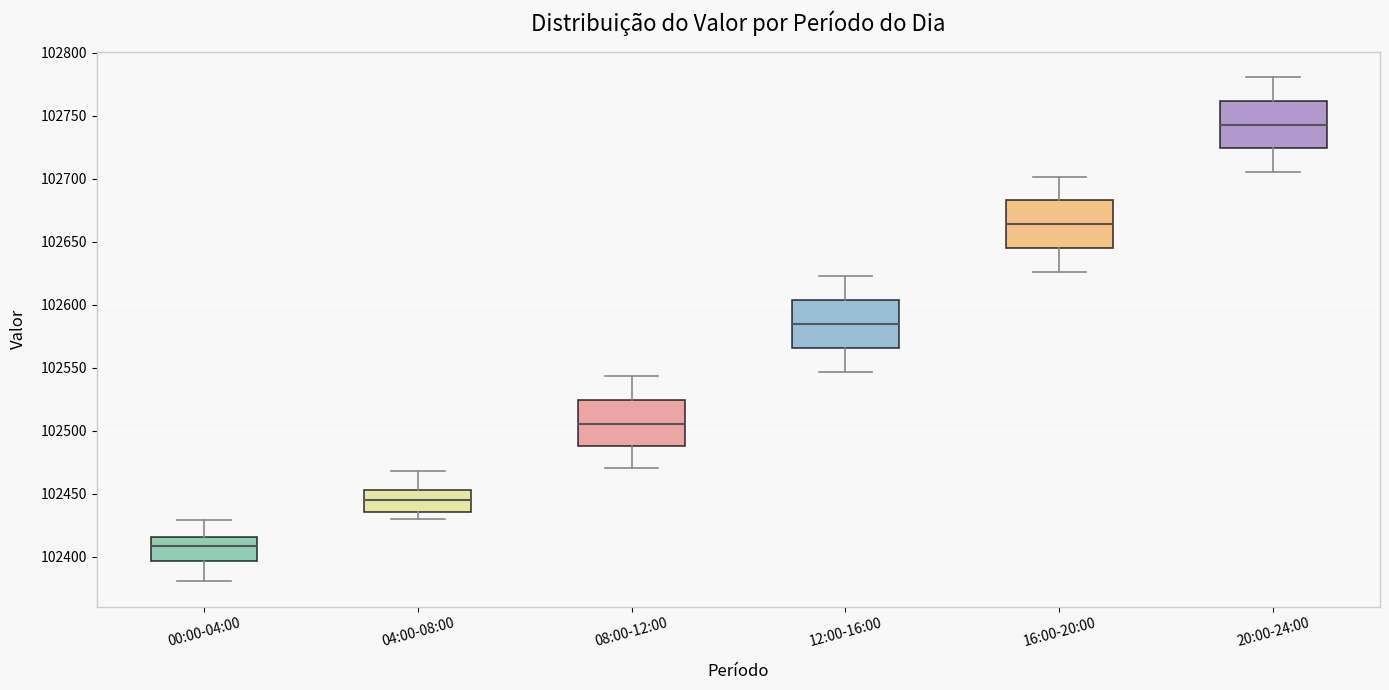

Where is the upper edge of the box for 12:00-16:00 on the y-axis? The values are not printed on the chart, so give them approximately, as read against the axis.

102605